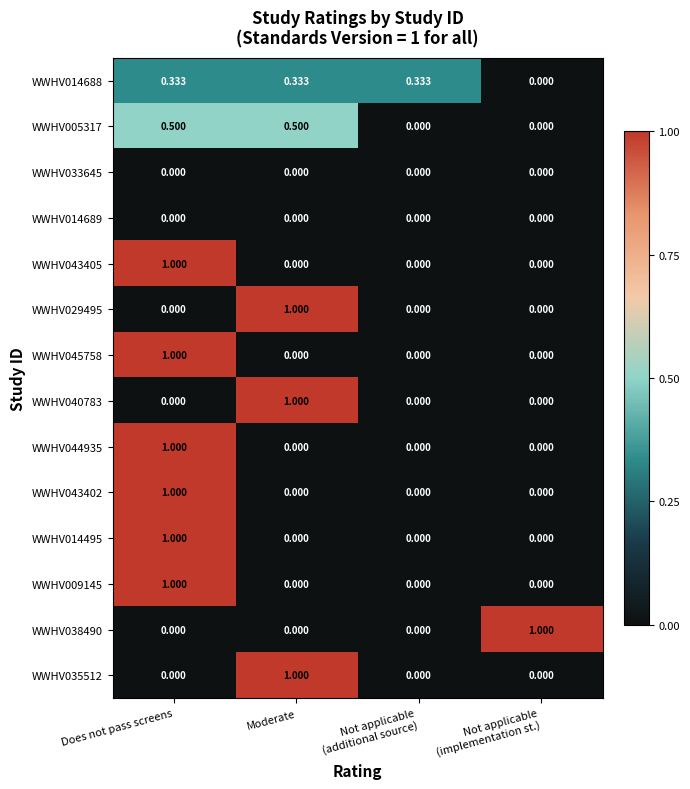

What is the difference between the highest and lowest values at Moderate?

1.0